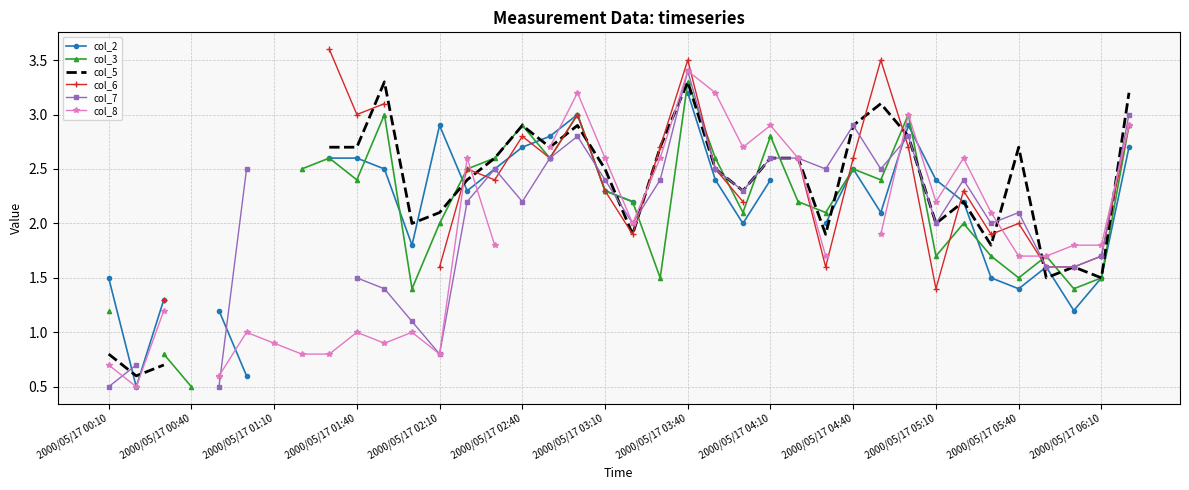

What is the difference between the maximum and second lowest values in the col_5 series?

2.6